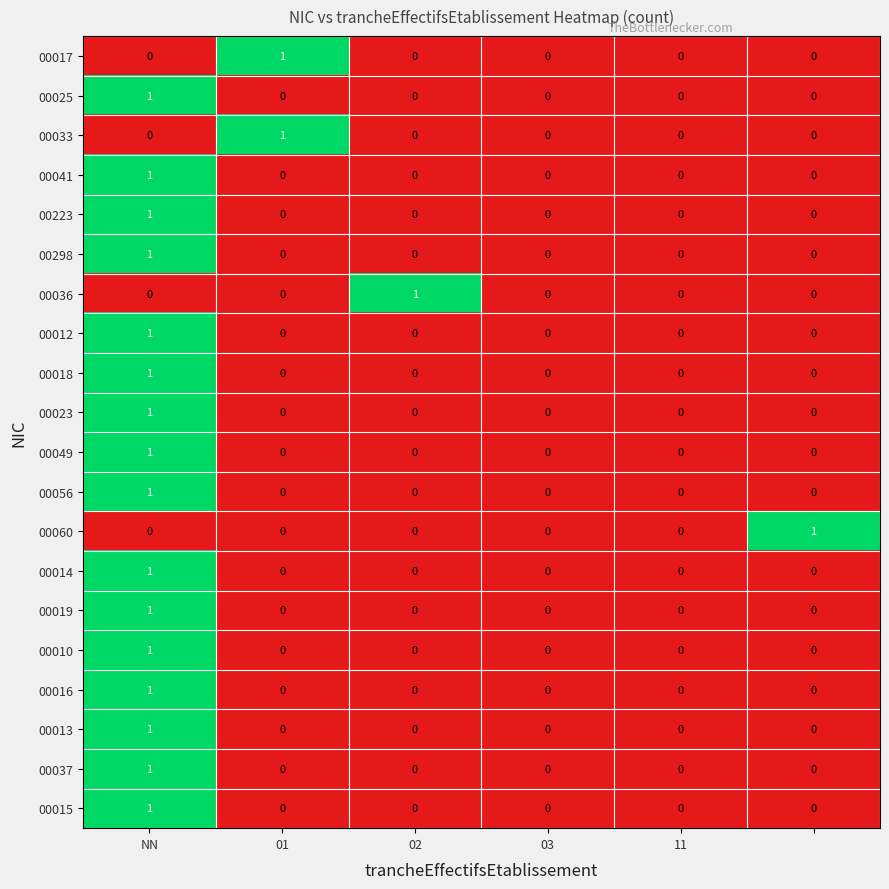

Count the 00049 values in the range 0 to 1.

6